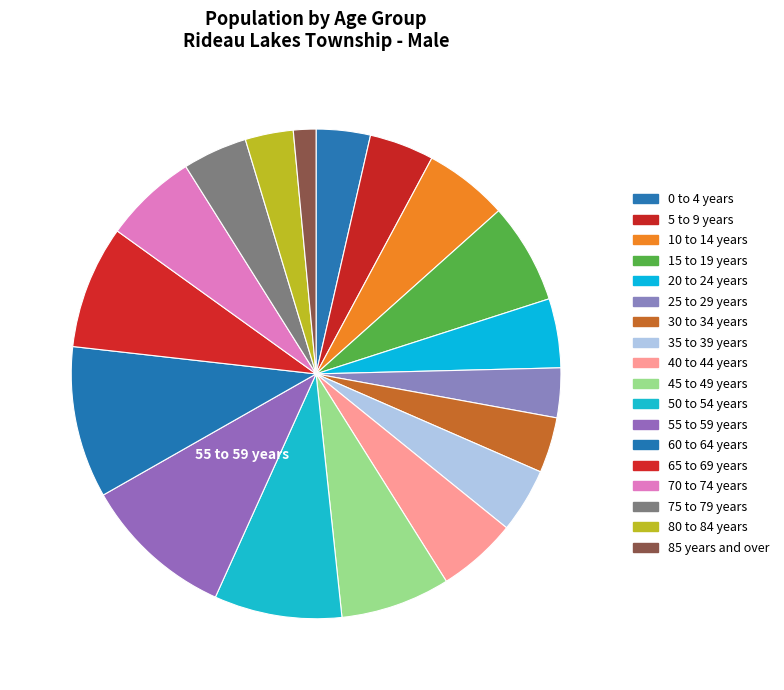

Rank the categories by value from highest to lowest.

55 to 59 years, 60 to 64 years, 50 to 54 years, 65 to 69 years, 45 to 49 years, 15 to 19 years, 70 to 74 years, 10 to 14 years, 40 to 44 years, 20 to 24 years, 5 to 9 years, 35 to 39 years, 75 to 79 years, 30 to 34 years, 0 to 4 years, 25 to 29 years, 80 to 84 years, 85 years and over